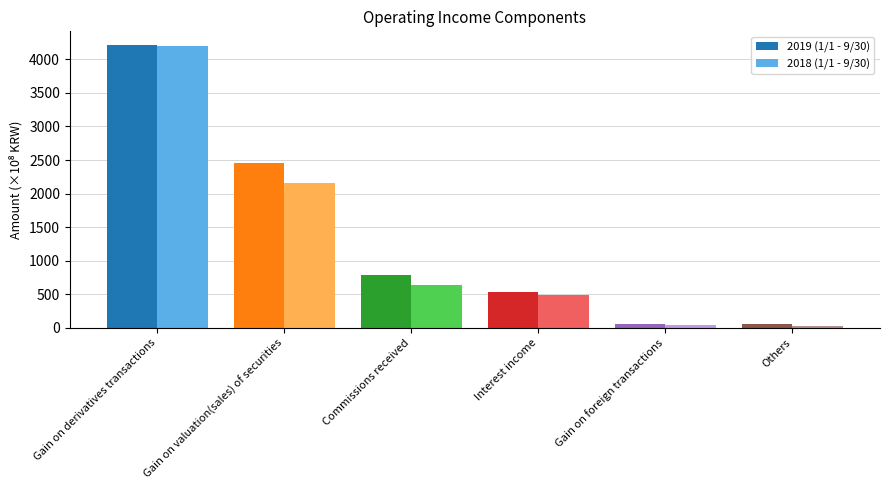

What is the spread (max minus min) of values at Others?

1858414433